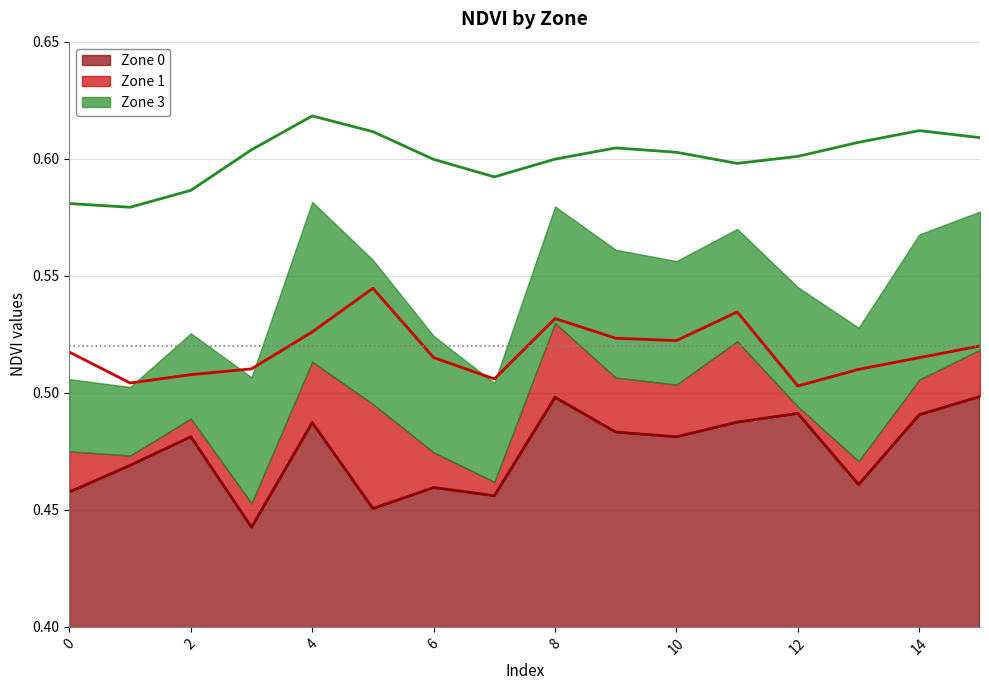

Rank the series at 5 from highest to lowest value.

Zone 3, Zone 1, Zone 0